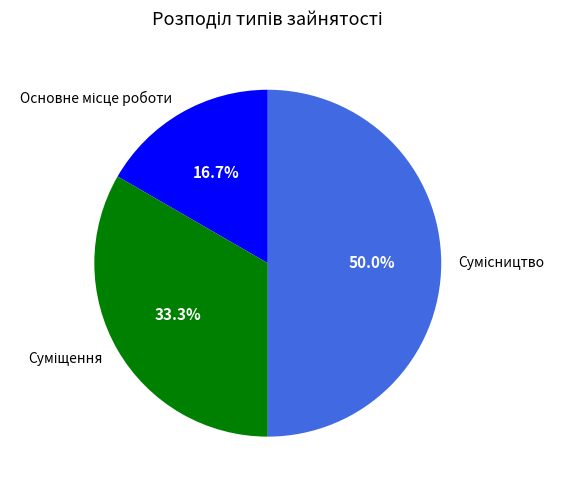

True or false: Сумісництво accounts for 59% of the total.

False